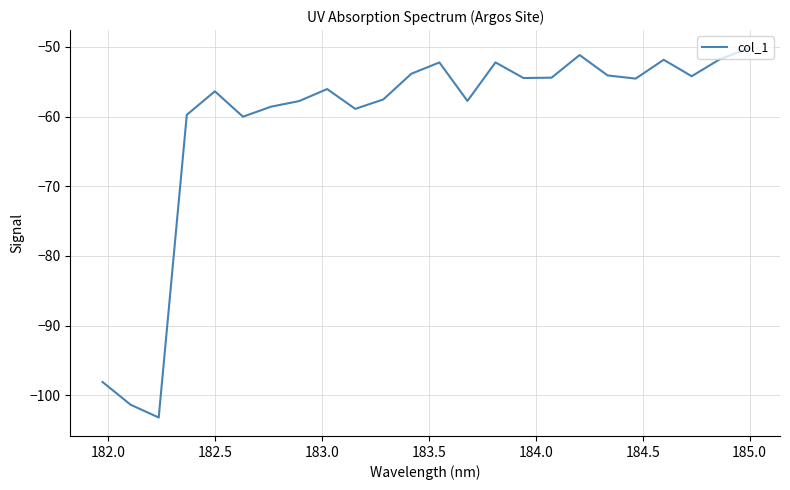

What is the difference between the maximum and minimum values?

53.0